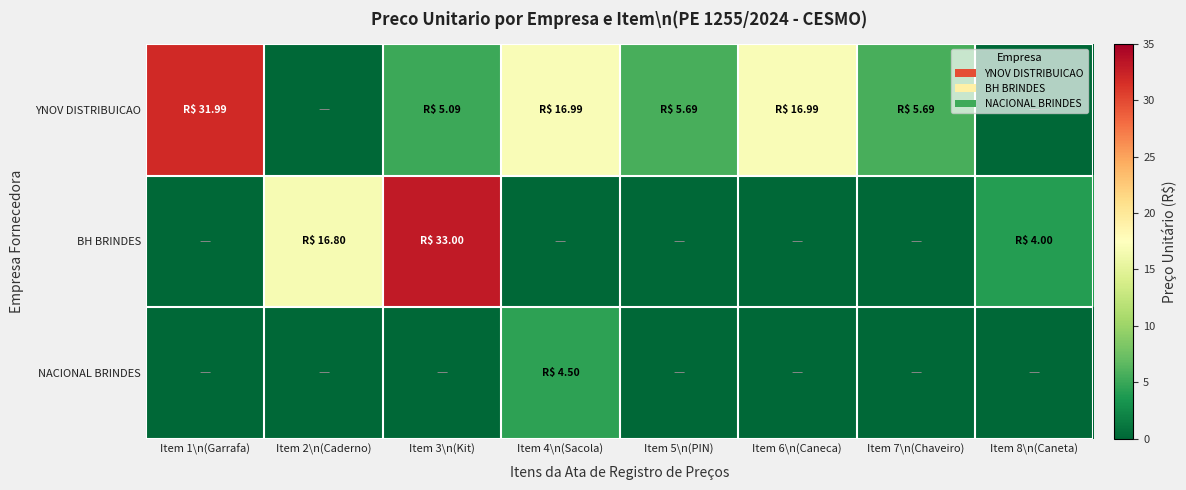

List the series in order of their overall mean, highest first.

YNOV DISTRIBUICAO, BH BRINDES, NACIONAL BRINDES